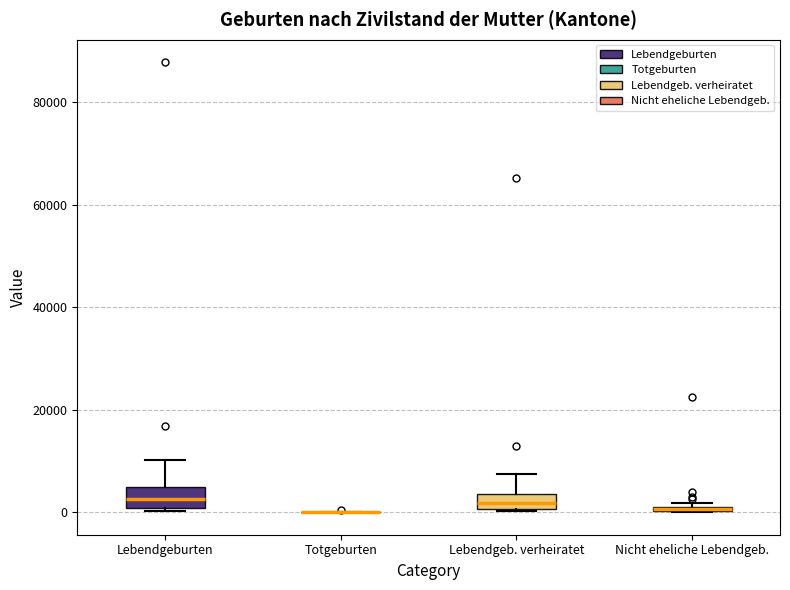

Where is the lower edge of the box for Lebendgeb. verheiratet on the y-axis? The values are not printed on the chart, so give them approximately, as read against the axis.

0